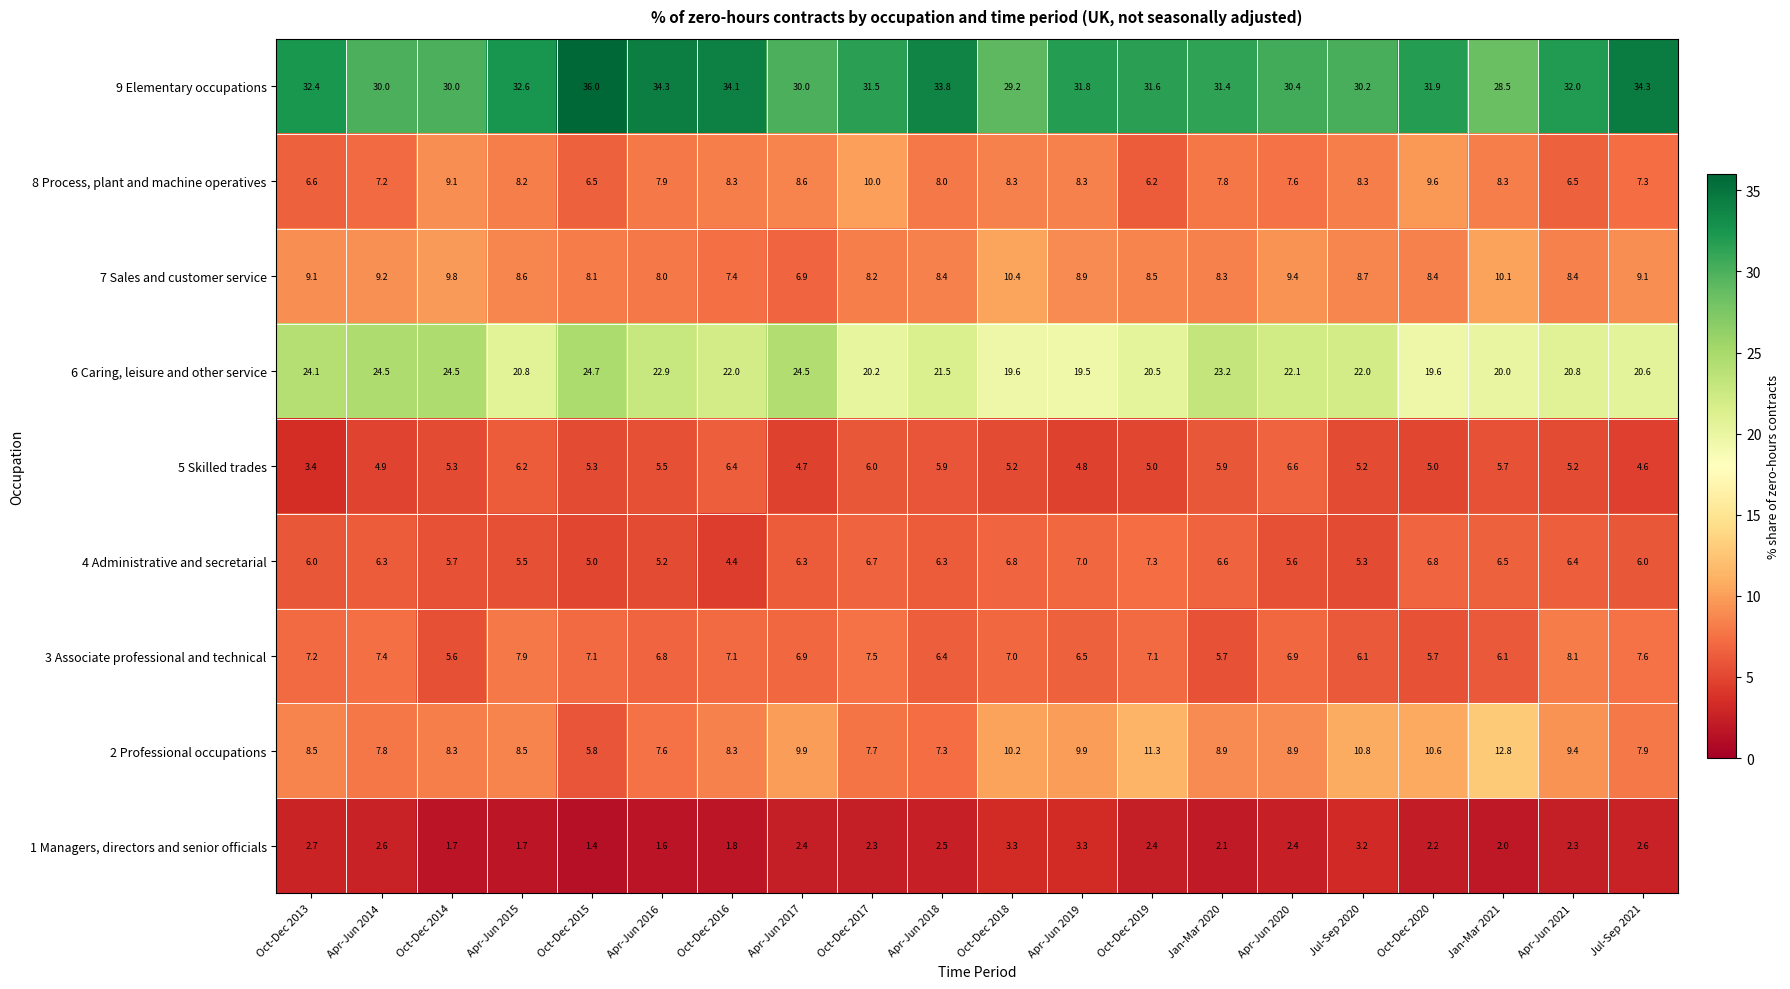

What is the difference between the second highest and second lowest values in the 4 Administrative and secretarial series?

2.0